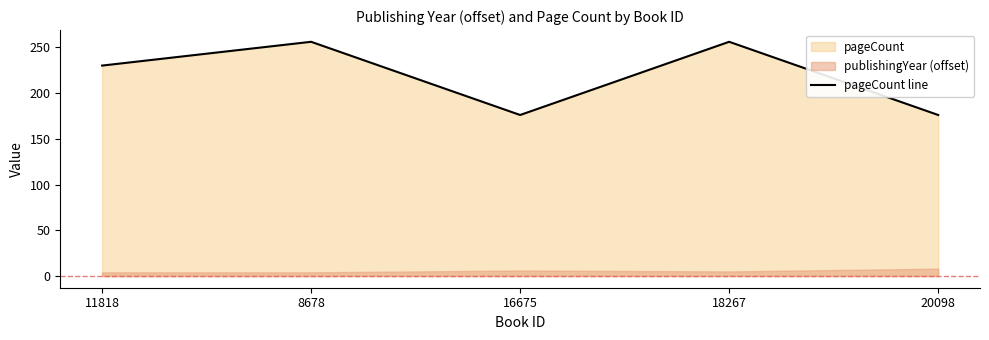

Between 16675 and 18267, which is larger?

18267